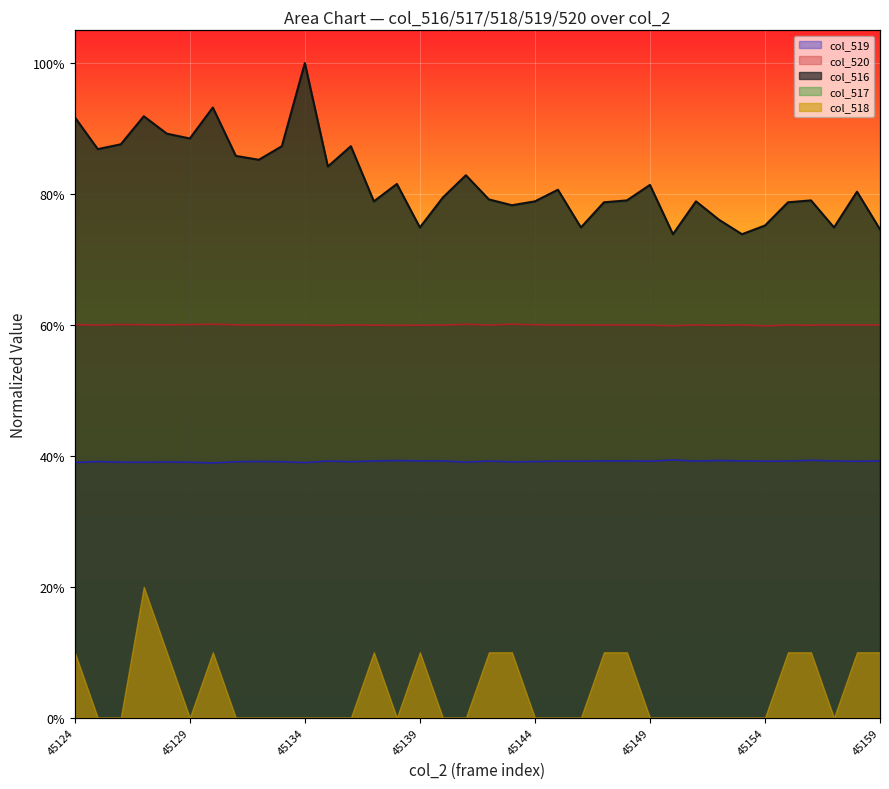

True or false: col_516 has a value of 0.4 at 45135.

False